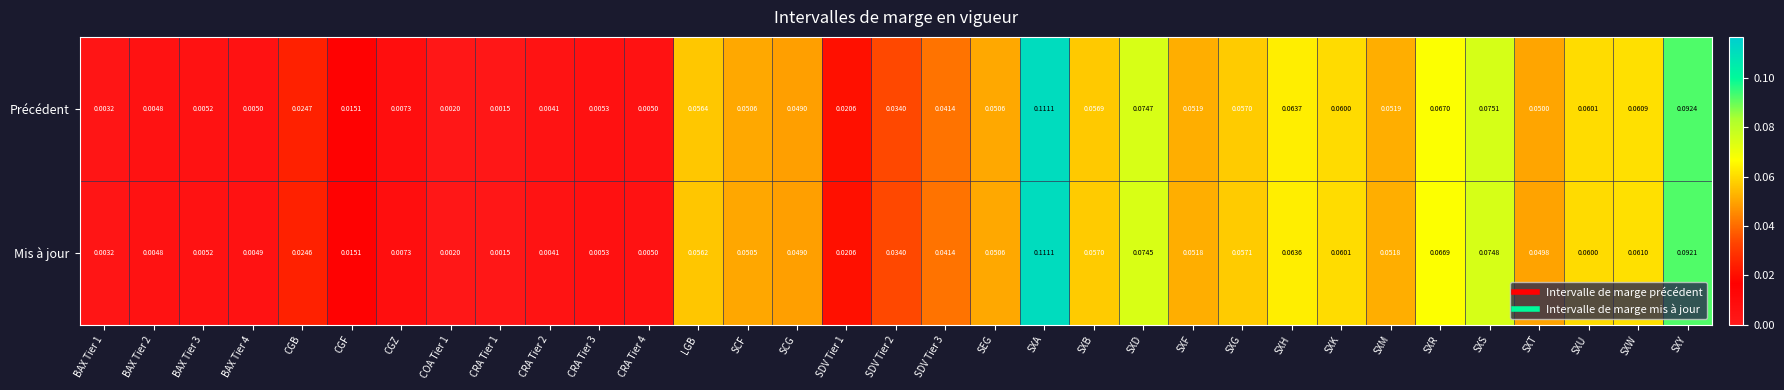

Rank the series by their average value, from lowest to highest.

Mis à jour, Précédent